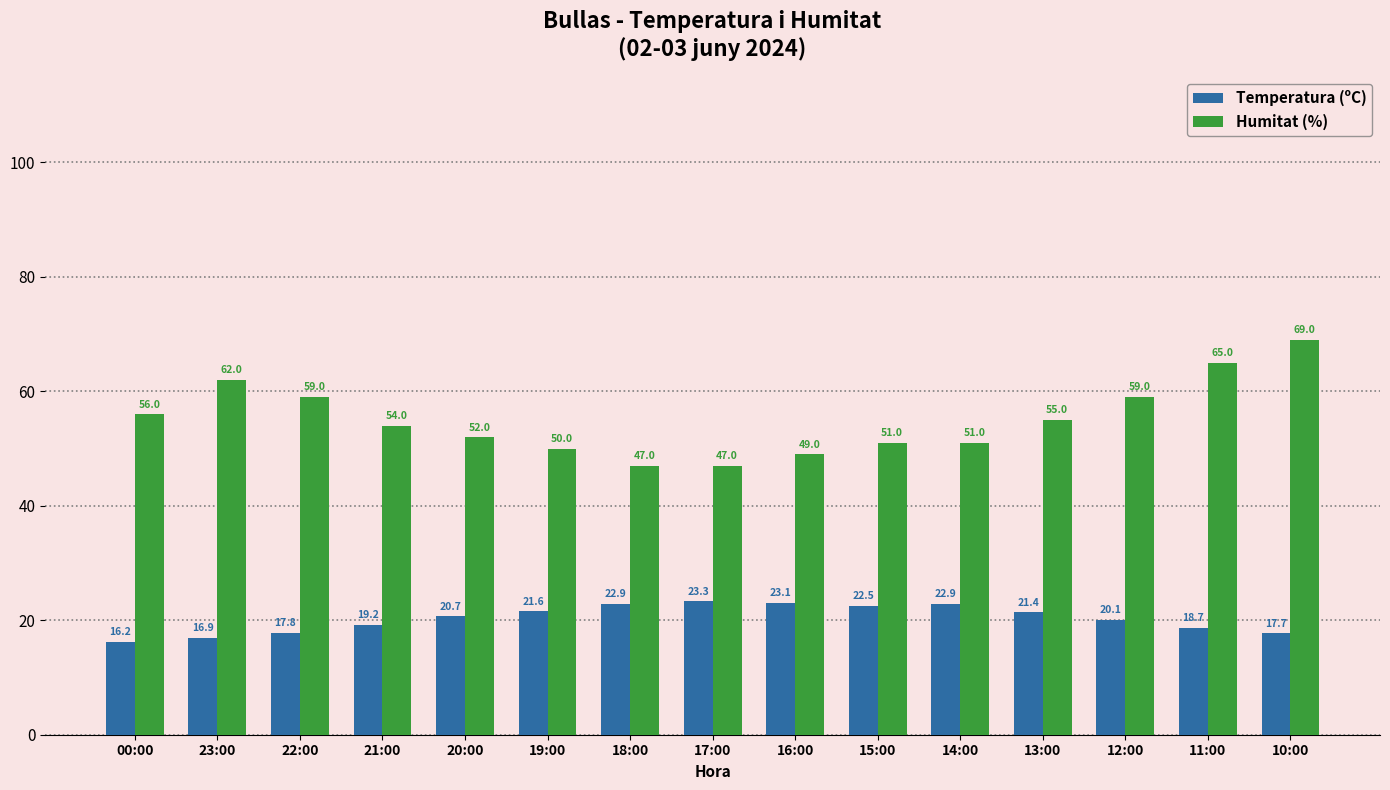

At which category does the chart reach its peak across all series?

10:00